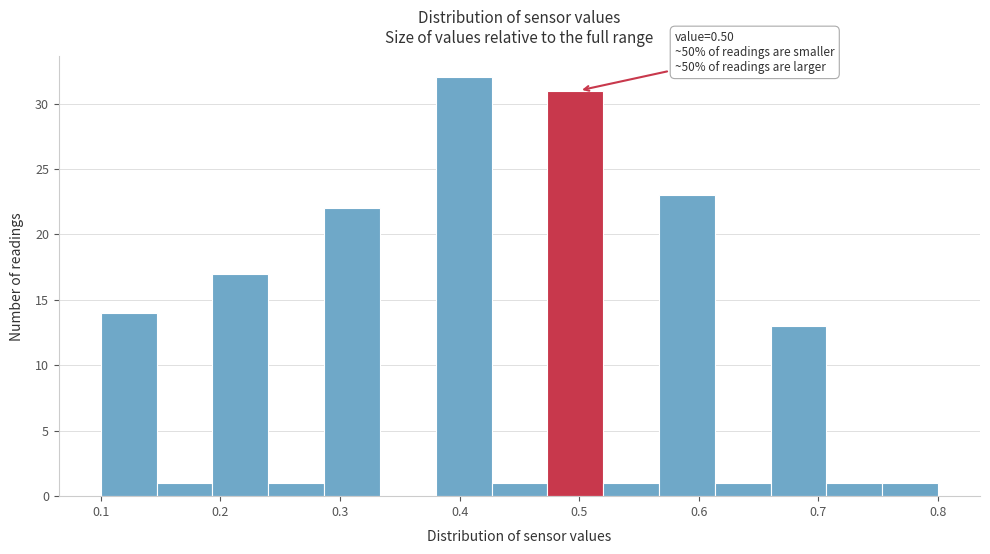

Which range on the x-axis has the tallest bar?

0.38 to 0.43